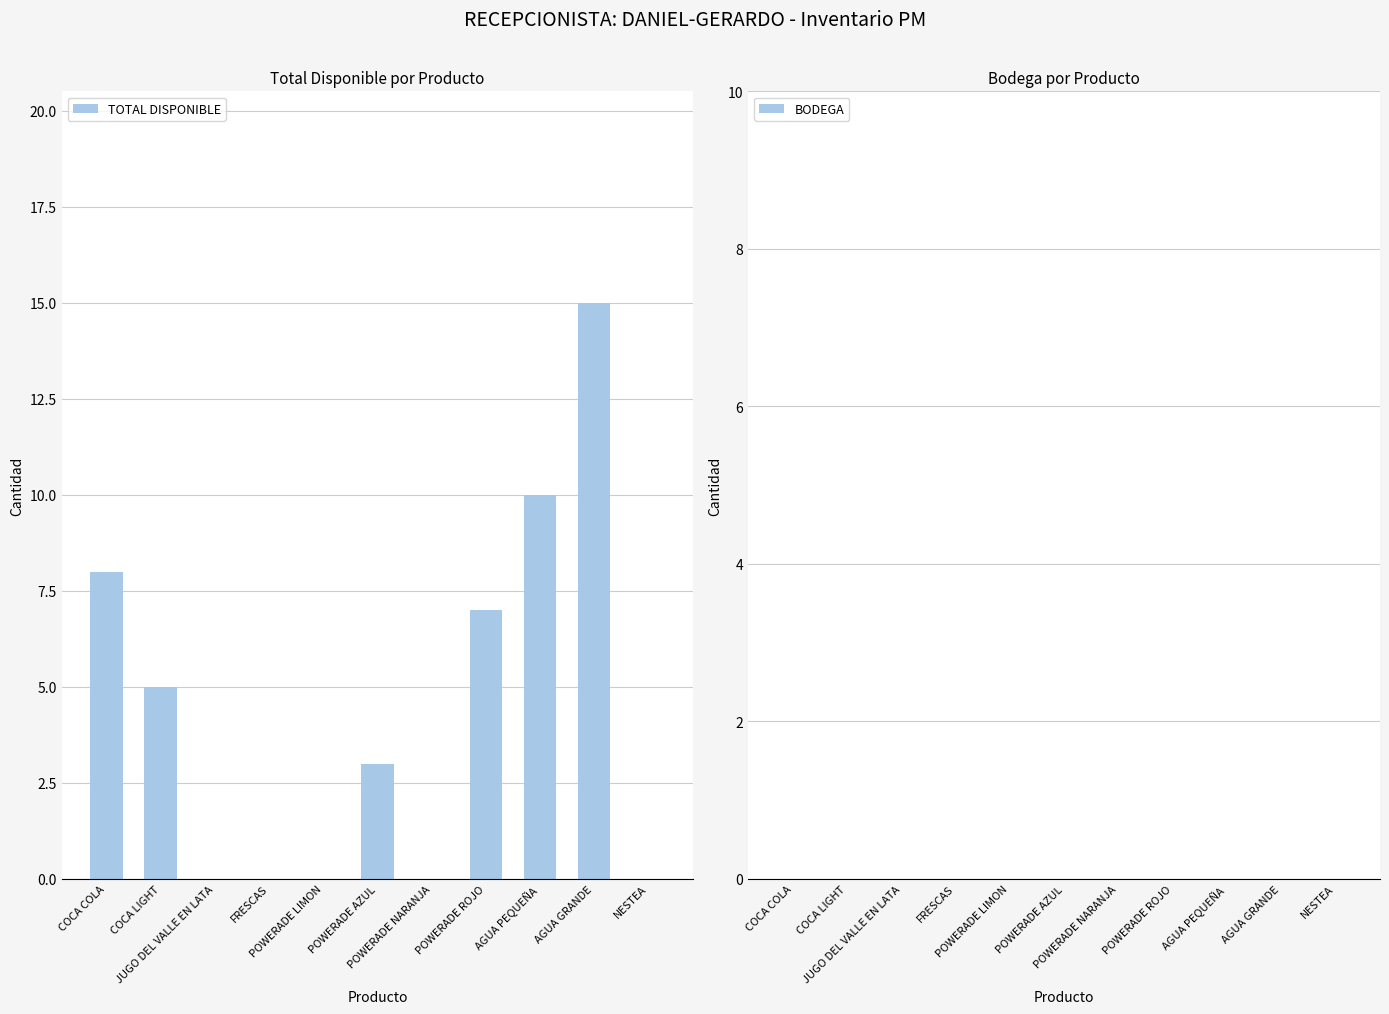

What is the maximum value shown in the chart?

15